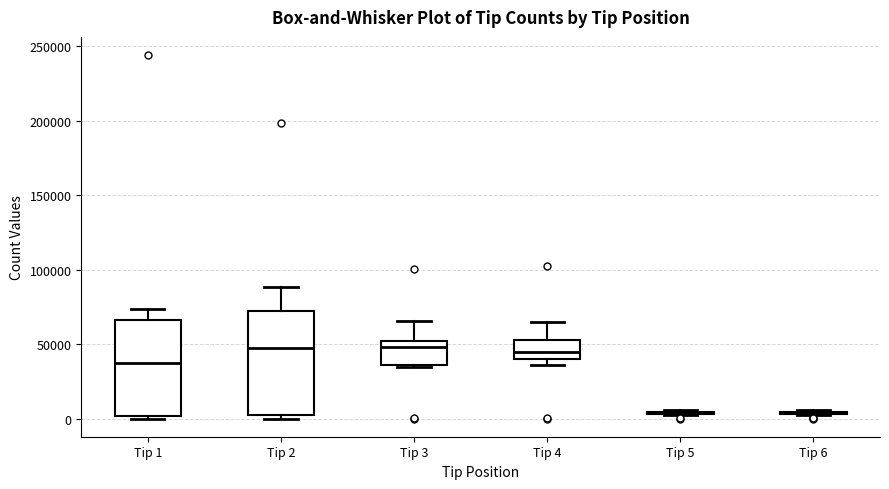

Comparing the boxes themselves (not the whiskers), which one is the tallest?

Tip 2